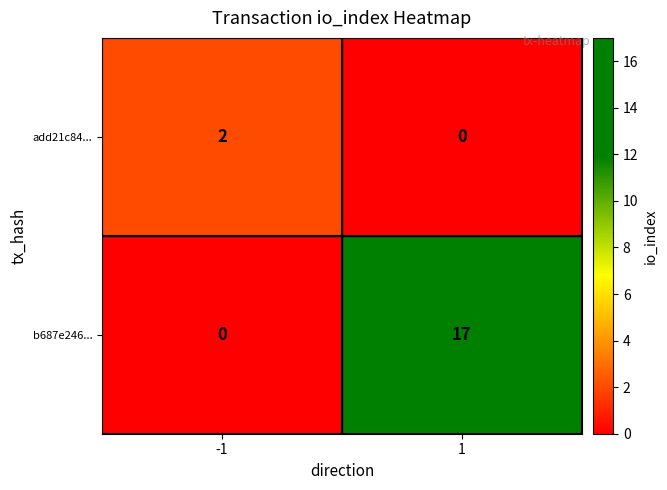

What is the difference between the maximum and minimum values in the b687e246... series?

17